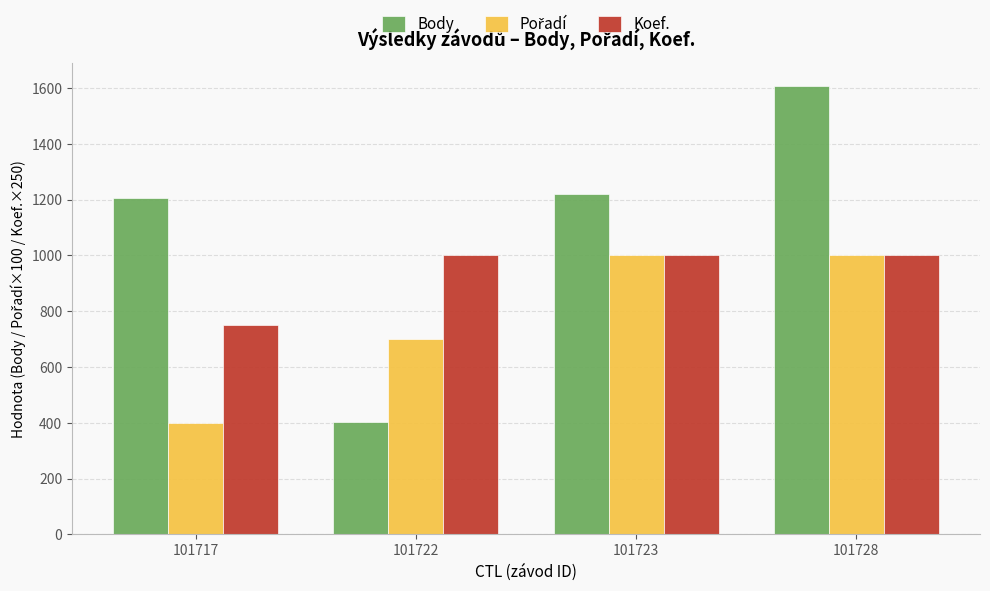

At how many categories does at least one series exceed 1541?

1